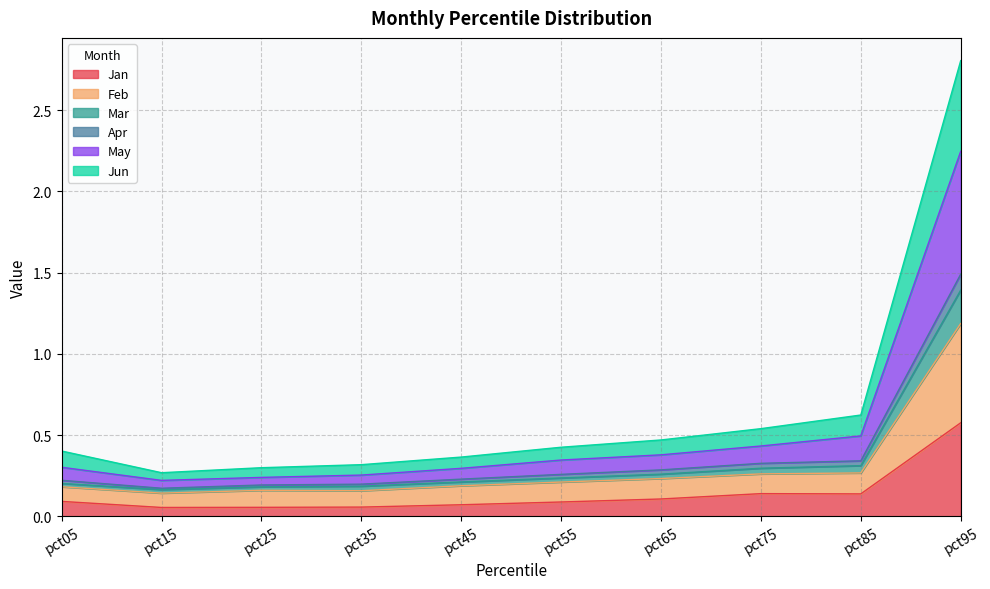

Which category has the highest value in the Jan series?

pct95